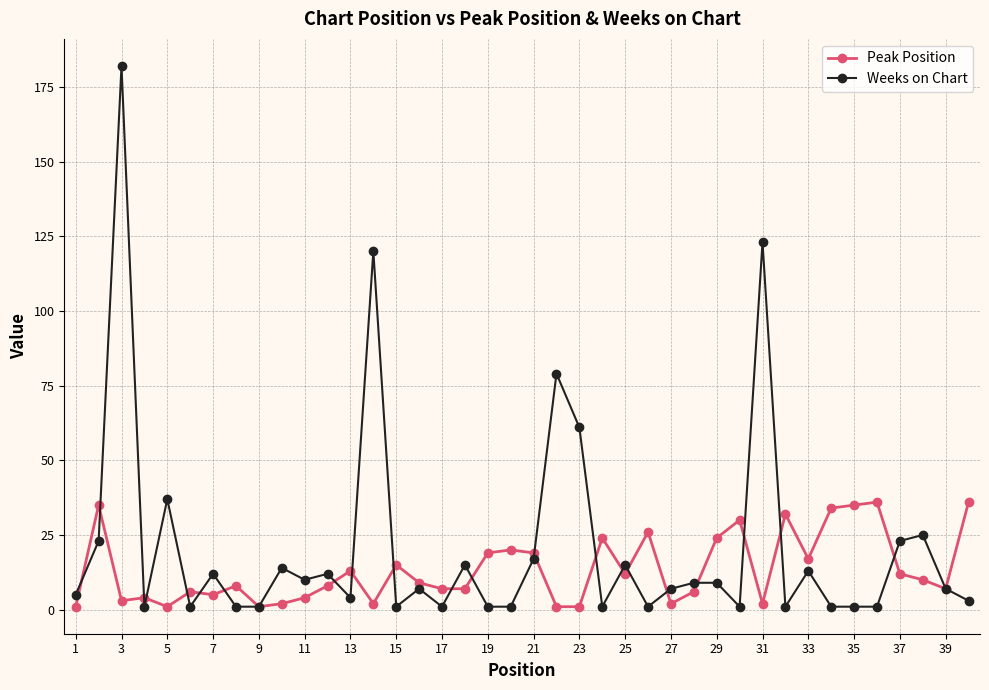

How many data points does each series have?

40